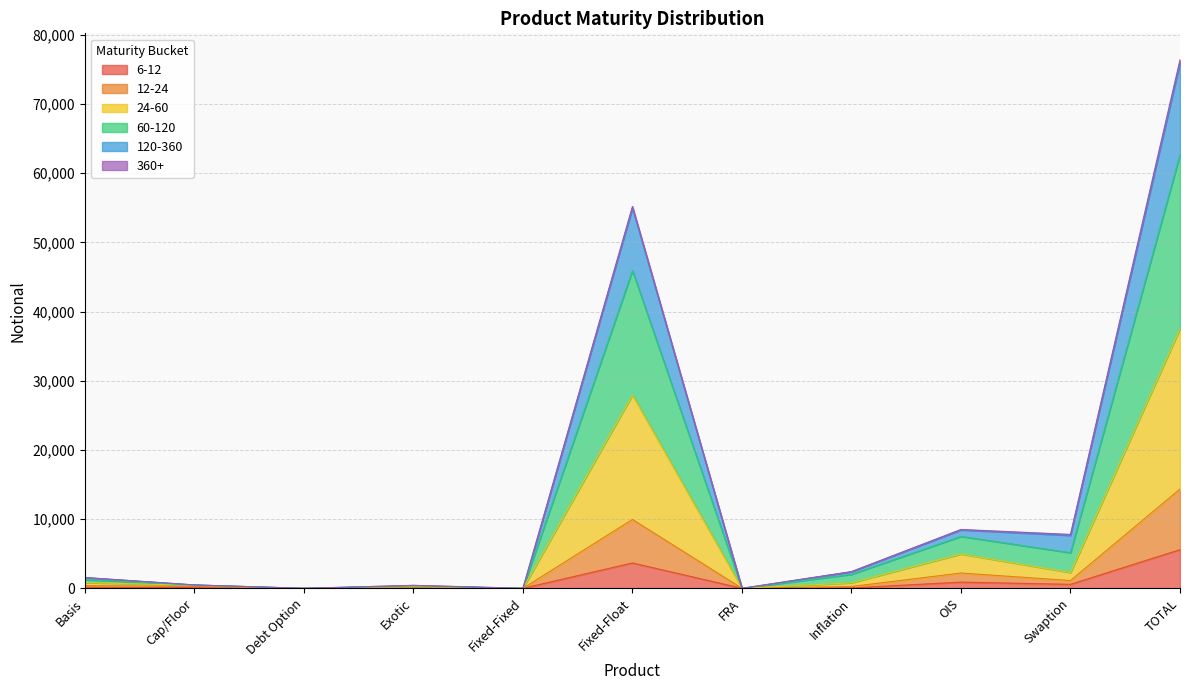

Between FRA and Exotic, which is larger?

Exotic